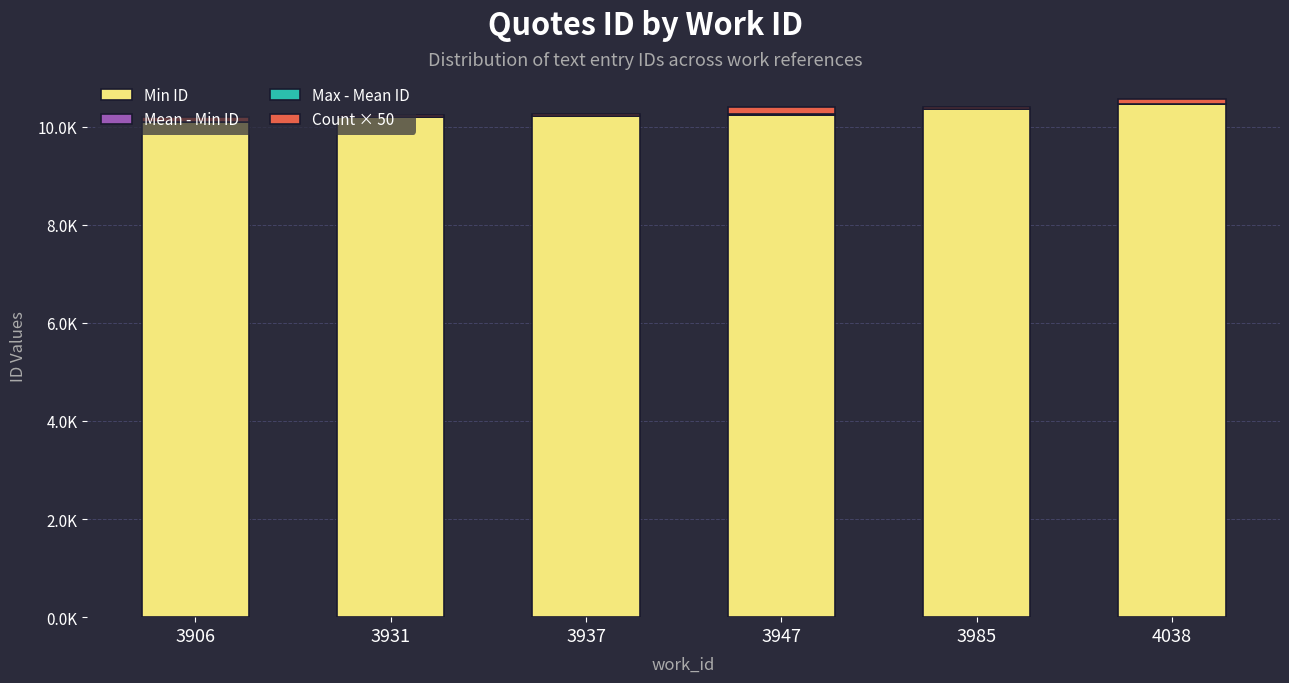

What is the difference between the maximum and minimum values in the Count × 50 series?

100.0